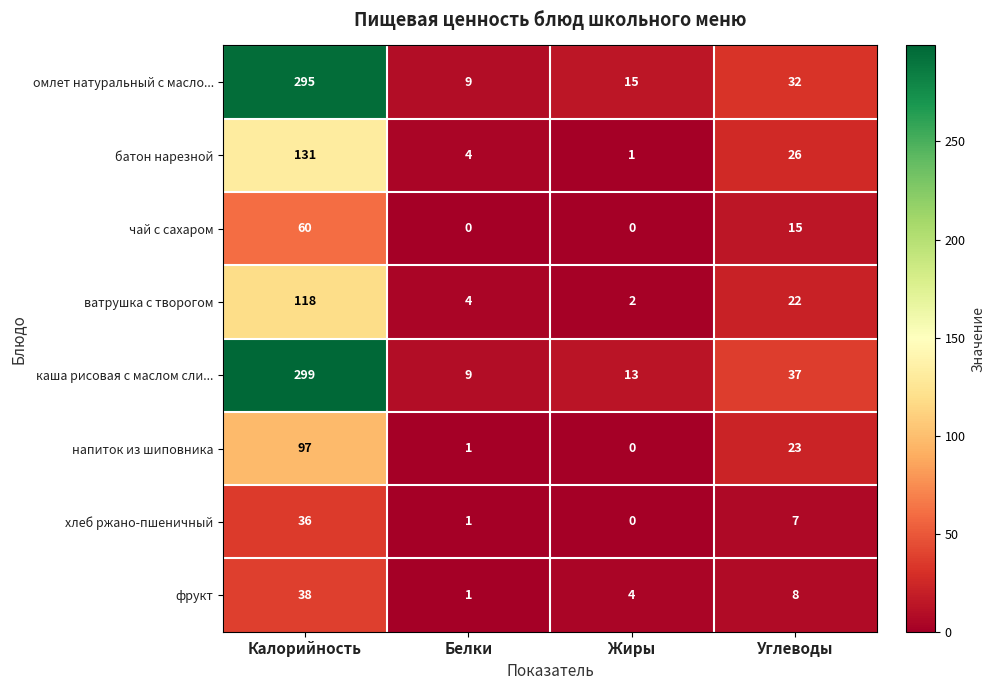

The value of хлеб ржано-пшеничный at Жиры is -16. True or false?

False